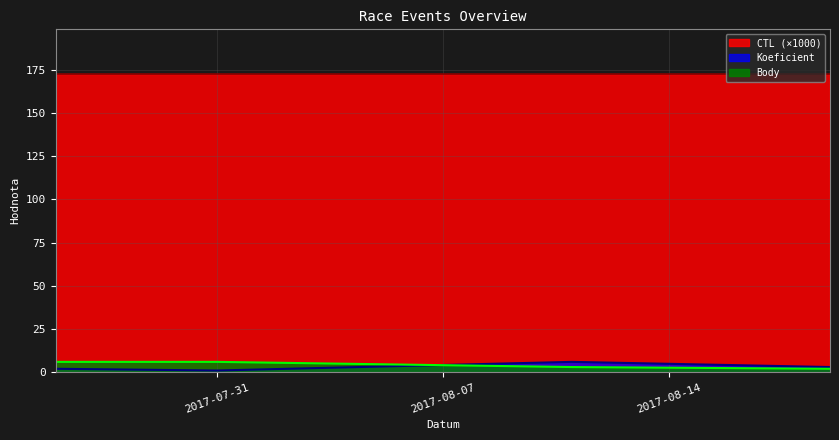

In CTL, how many points are higher than both neighbors (excluding endpoints)?

1